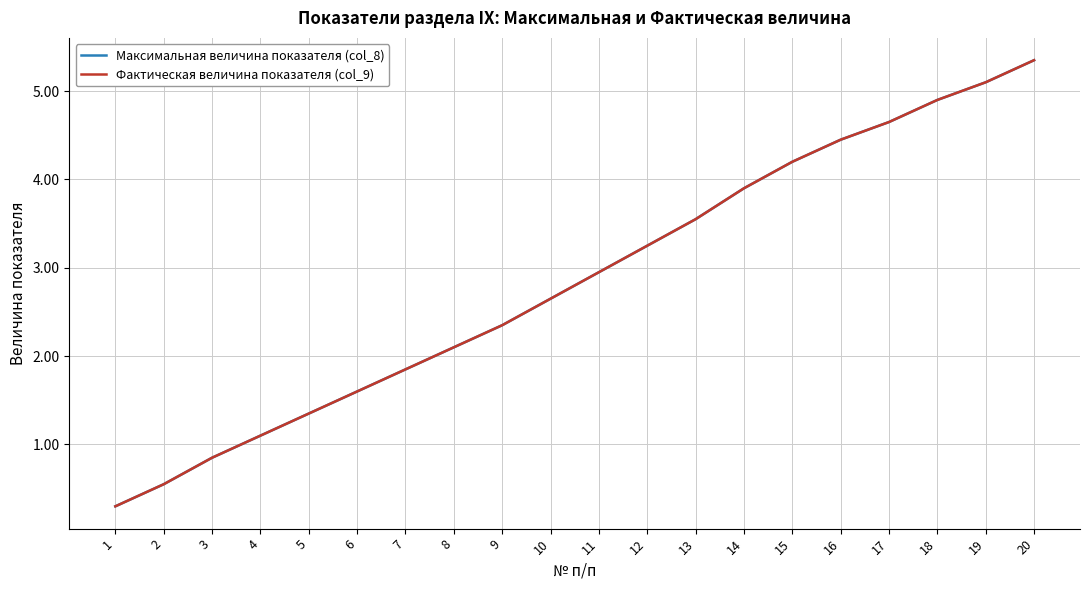

Is this an area chart (filled region under the line)?

No